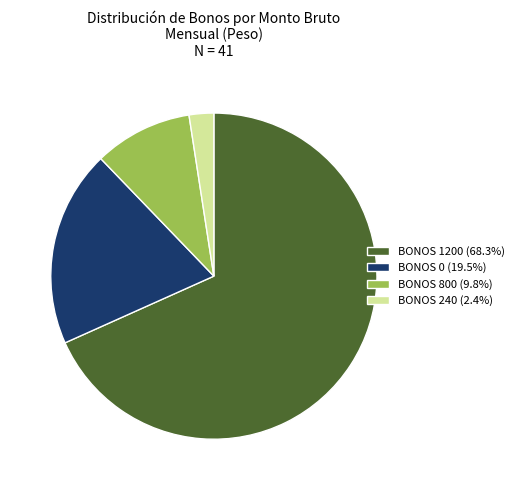

Is there any slice that represents more than half of the pie?

Yes